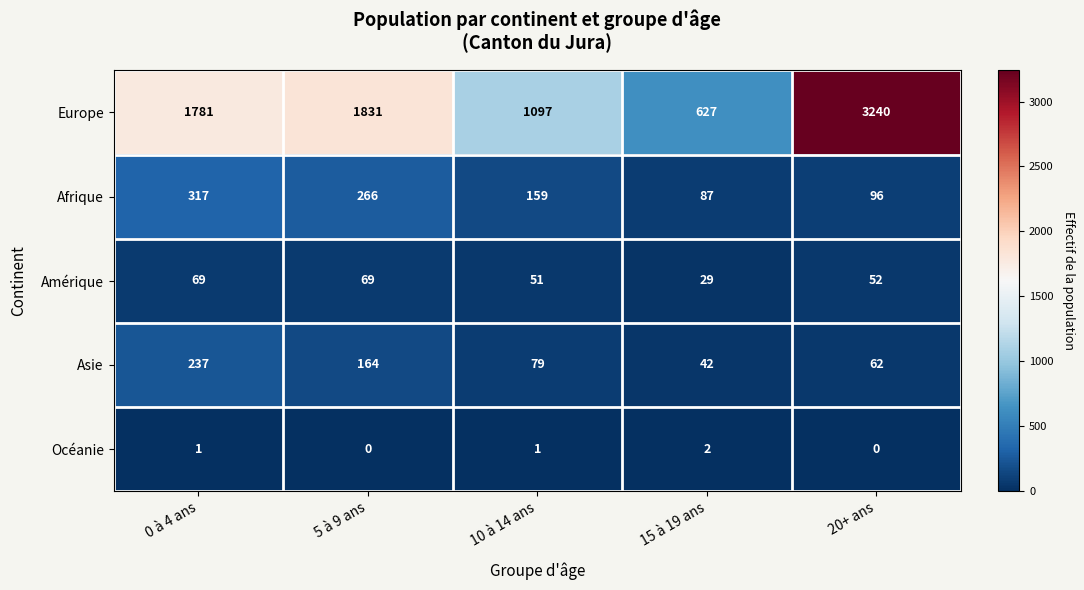

What is the greatest value displayed?

3240